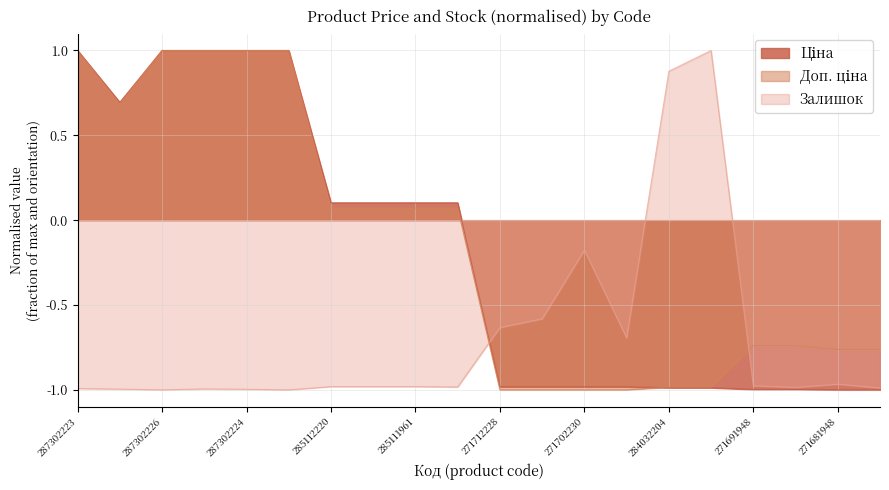

How many values in the Доп. ціна series exceed 0?

10